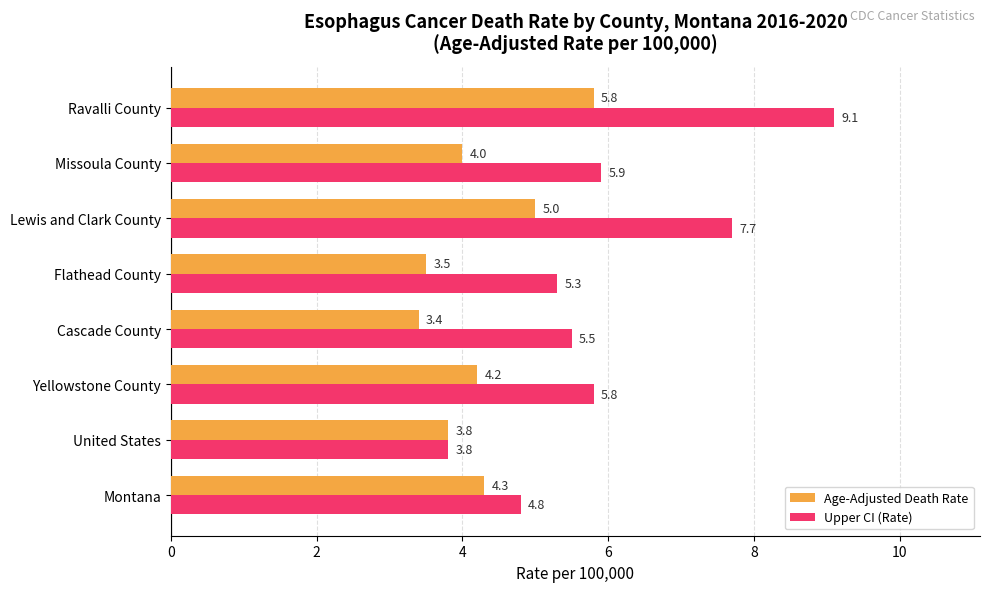

Is it true that Upper CI (Rate) equals 9.1 at Ravalli County?

True